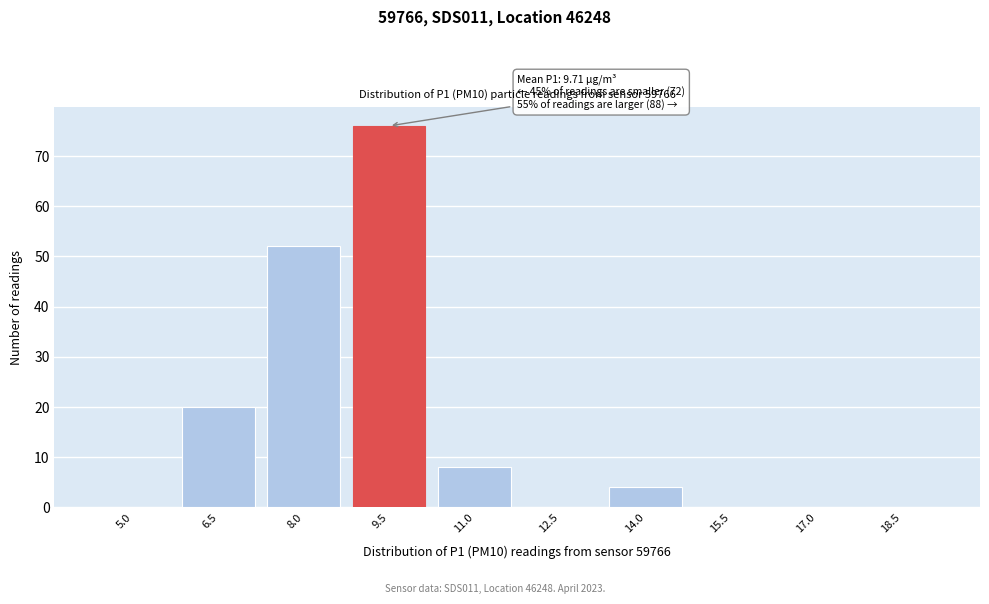

Reading left to right, extract all data points from this chart.

5.0=0	6.5=20	8.0=52	9.5=76	11.0=8	12.5=0	14.0=4	15.5=0	17.0=0	18.5=0